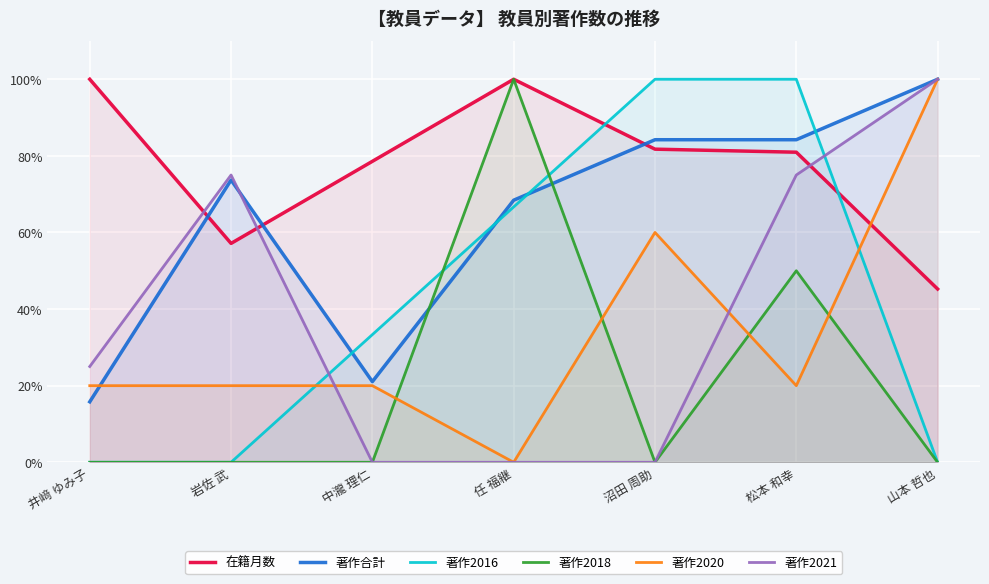

What is the sum of the 在籍月数 values at 山本 哲也 and 沼田 周助?

1.3